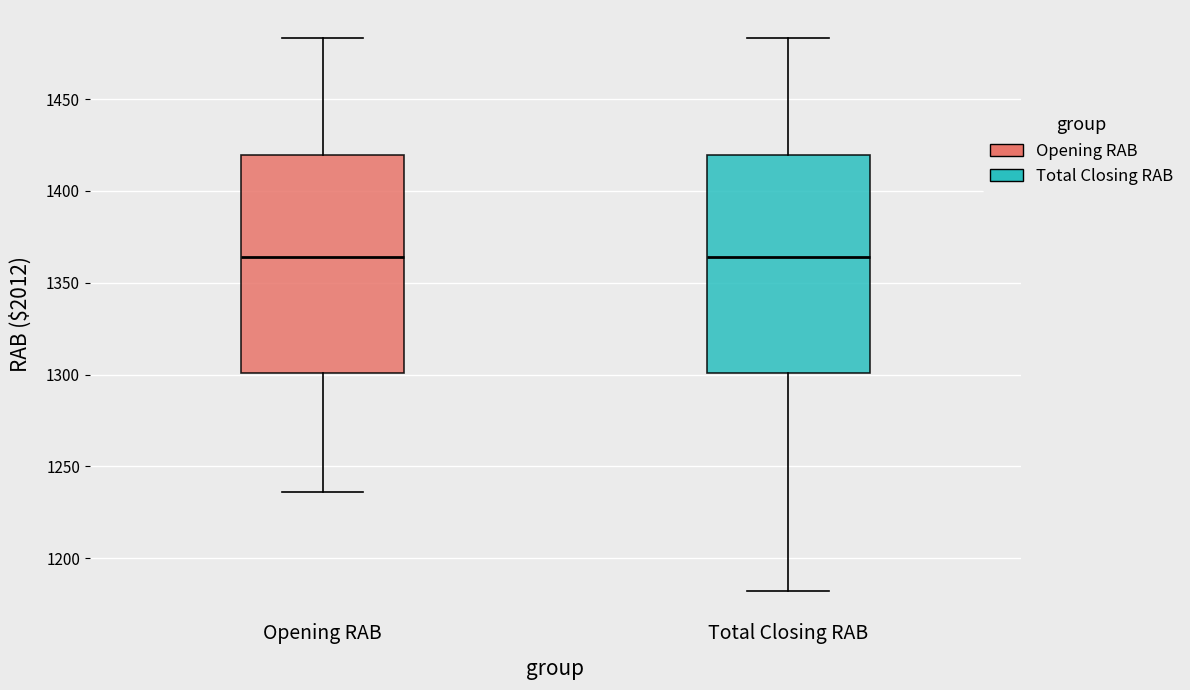

Reading left to right, read every box against the y-axis: the position of its median line, the range the box covers, and the ends of its whiskers. The values are not printed on the chart, so give them approximately, as read against the axis.

Opening RAB: median 1365, box 1300 to 1420, whiskers 1235 to 1485
Total Closing RAB: median 1365, box 1300 to 1420, whiskers 1180 to 1485